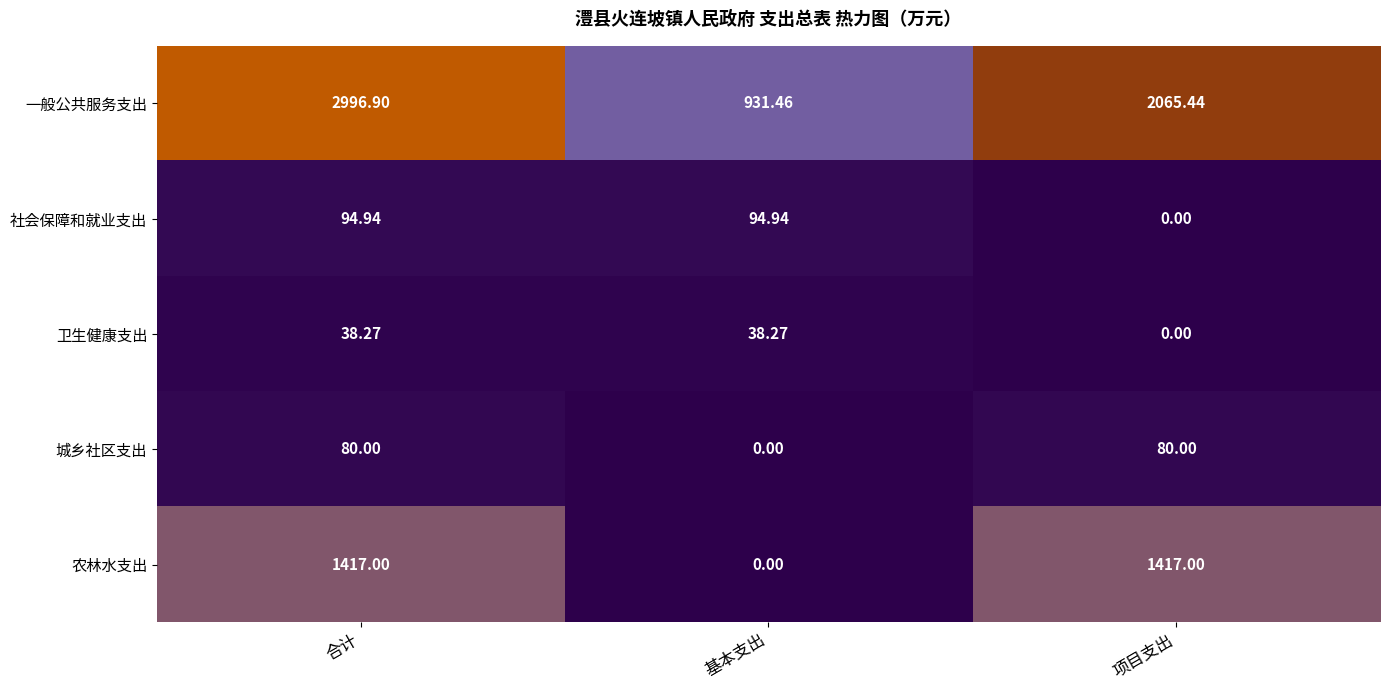

List the series in order of their peak value, lowest first.

卫生健康支出, 城乡社区支出, 社会保障和就业支出, 农林水支出, 一般公共服务支出